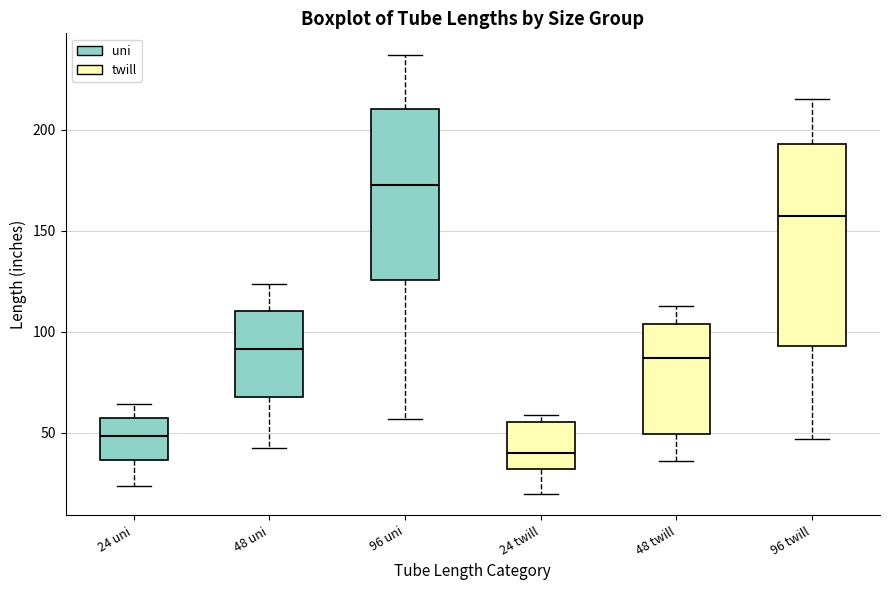

Reading left to right, read every box against the y-axis: the position of its median line, the range the box covers, and the ends of its whiskers. The values are not printed on the chart, so give them approximately, as read against the axis.

24 uni: median 50, box 35 to 60, whiskers 25 to 65
48 uni: median 90, box 70 to 110, whiskers 45 to 125
96 uni: median 175, box 125 to 210, whiskers 55 to 235
24 twill: median 40, box 30 to 55, whiskers 20 to 60
48 twill: median 85, box 50 to 105, whiskers 35 to 115
96 twill: median 155, box 95 to 195, whiskers 45 to 215